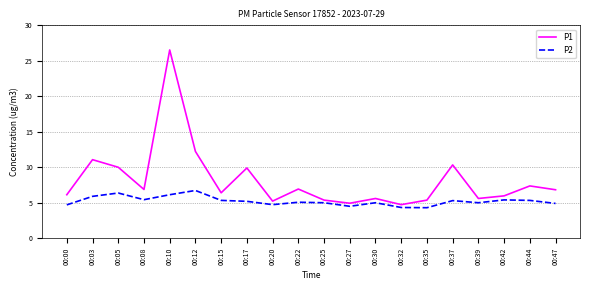

List the series in order of their peak value, lowest first.

P2, P1